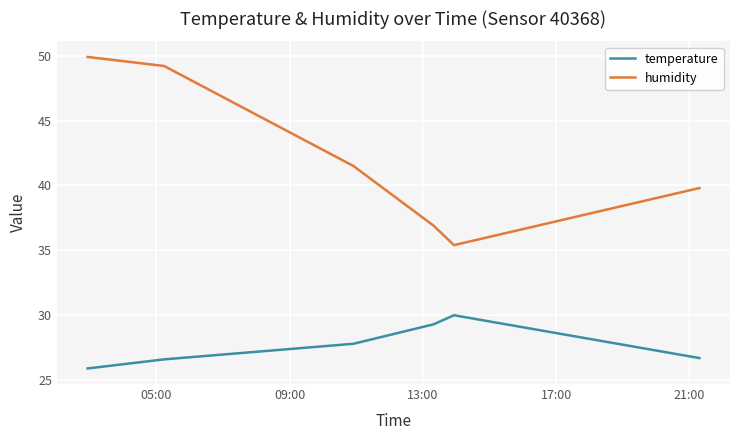

True or false: temperature and humidity intersect in this chart.

False